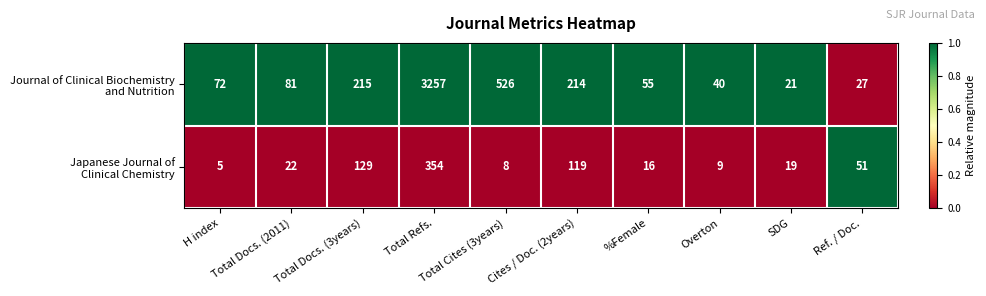

Which label corresponds to the largest value in the chart?

Total Refs.